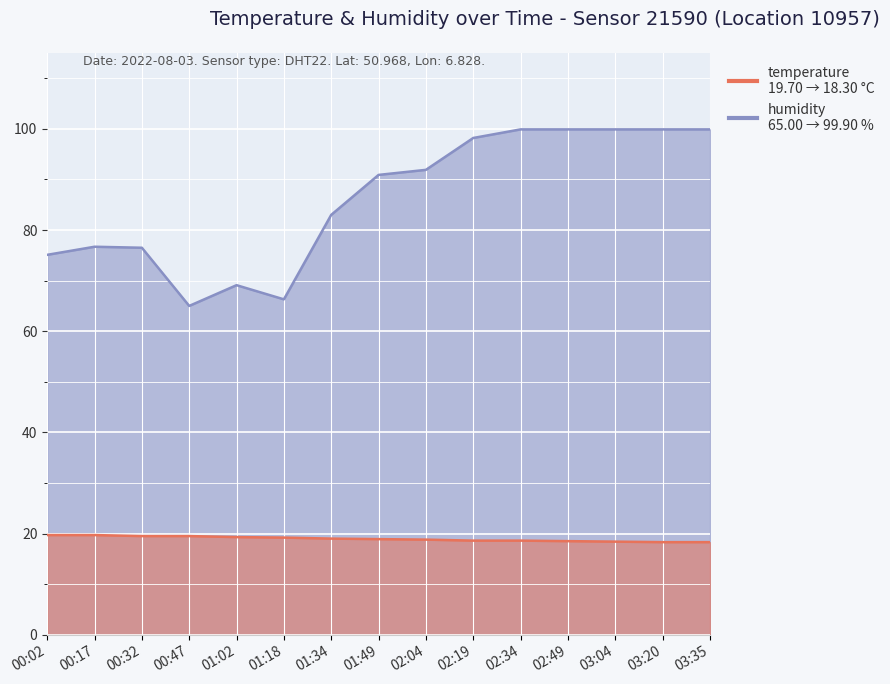

Reading left to right, transcribe all the data shown in this chart.

temperature: 19.7	19.7	19.5	19.5	19.3	19.2	19.0	18.9	18.8	18.6	18.6	18.5	18.4	18.3	18.3
humidity: 75.1	76.7	76.5	65.0	69.1	66.3	83.0	90.9	91.9	98.2	99.9	99.9	99.9	99.9	99.9